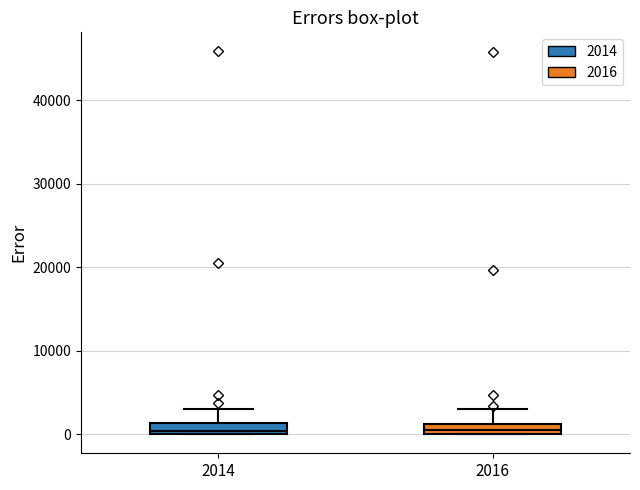

Where is the upper edge of the box at x = 2014 on the y-axis? The values are not printed on the chart, so give them approximately, as read against the axis.

1000